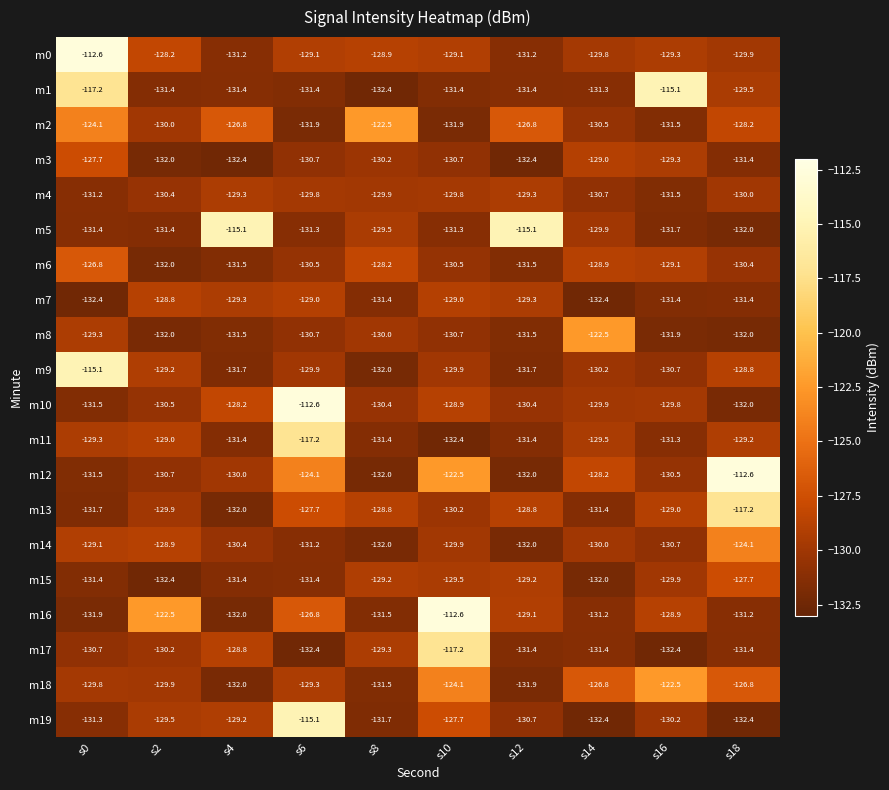

What is the sum of the m3 values at s0 and s14?

-256.7